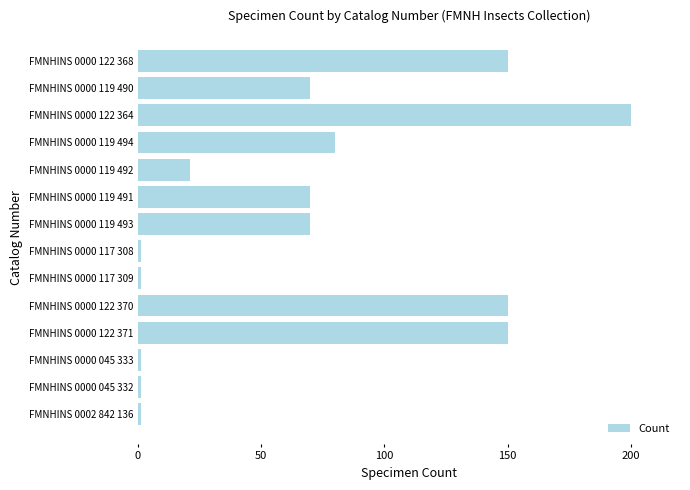

At which label is the value closest to 100?

FMNHINS 0000 119 494